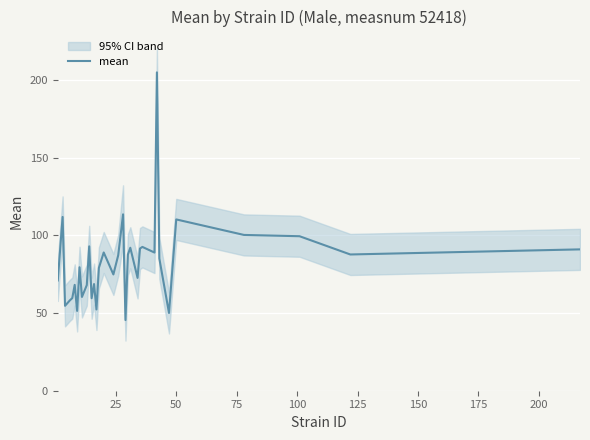

How many interior local peaks (higher than both neighbors) does the data have?

11